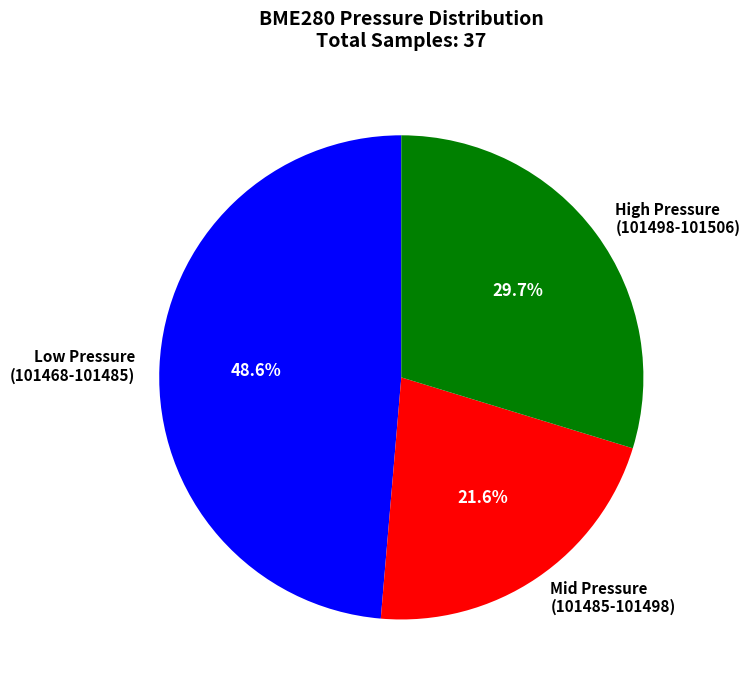

What is the ratio of the value at Mid Pressure (101485-101498) to the value at Low Pressure (101468-101485)?

0.4